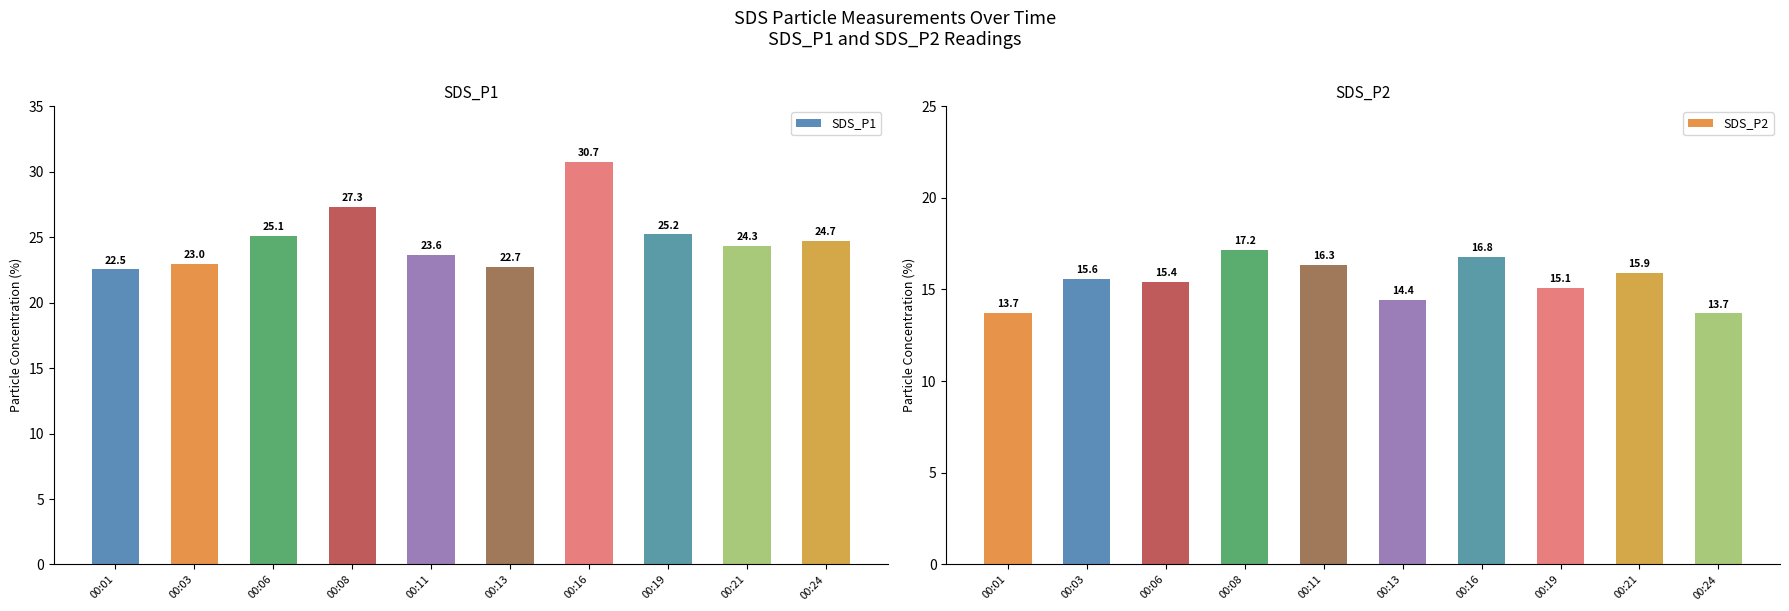

How many series are shown in this chart?

2